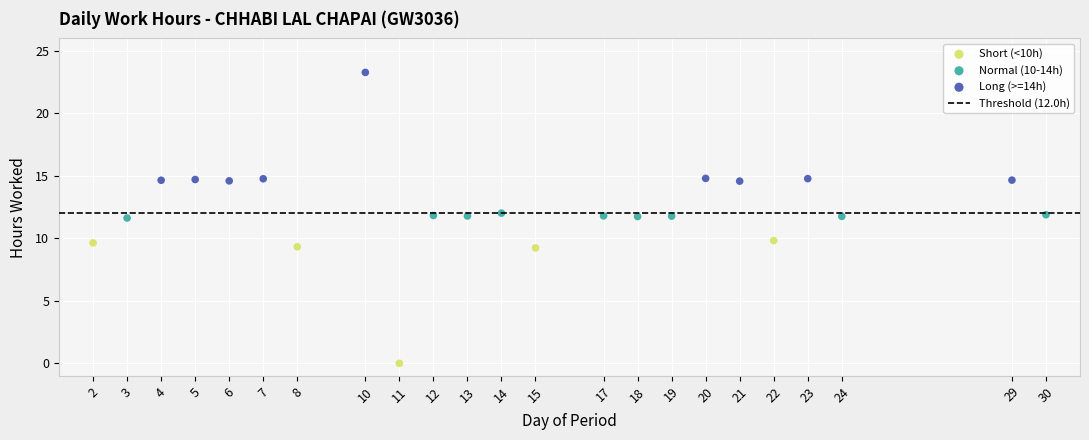

Which series has the widest spread of Y values?

Short (<10h)